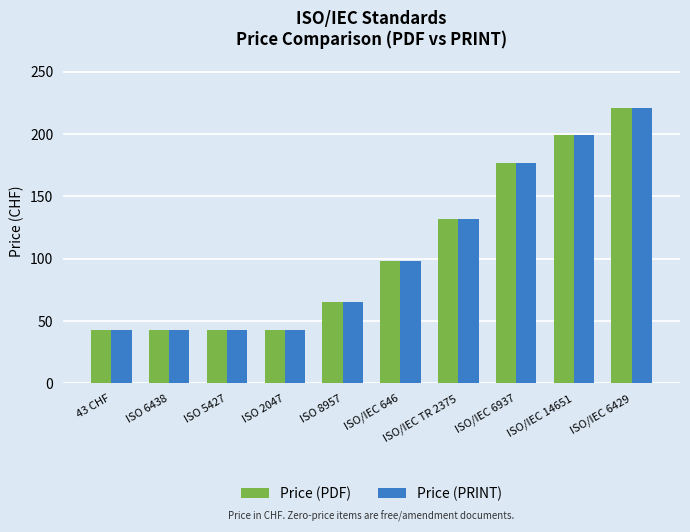

What is the maximum value shown in the chart?

221